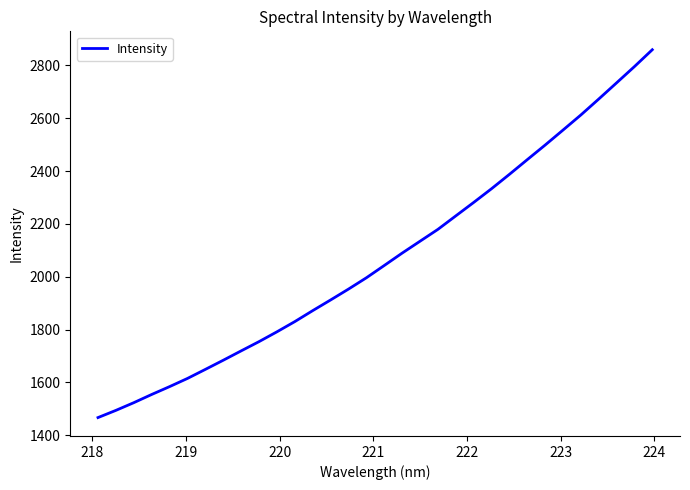

What is the smallest value displayed?

1466.6